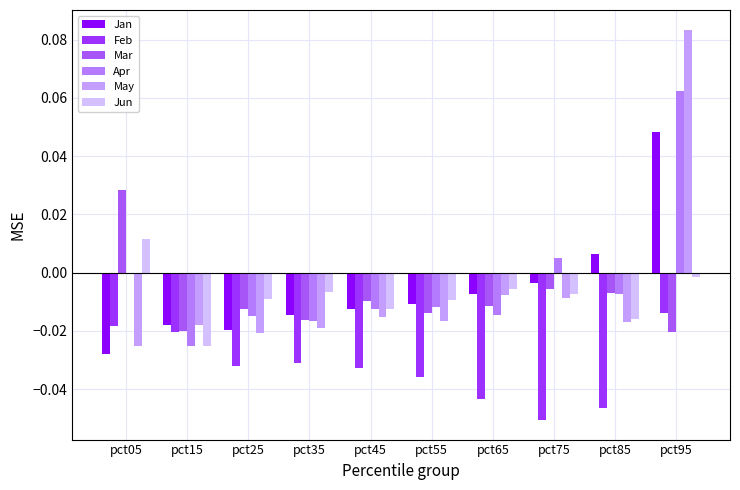

How many bars are there in total?

60